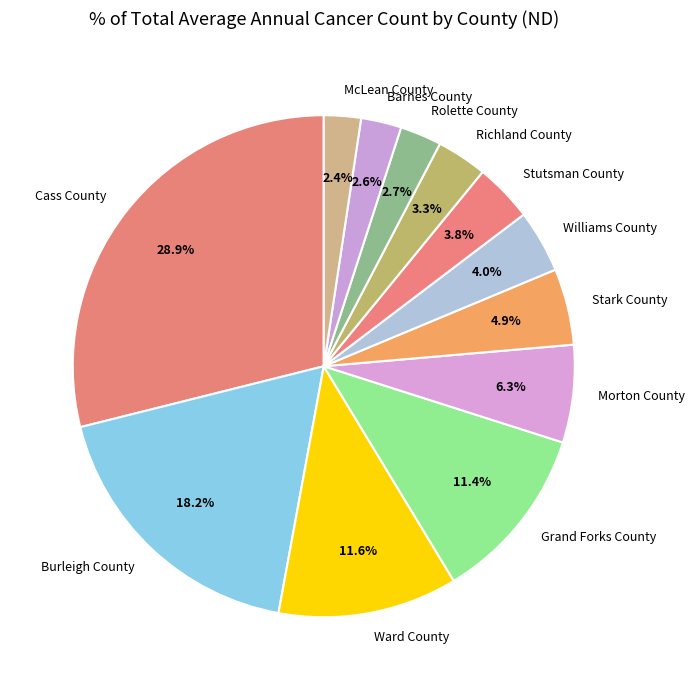

Which category has the biggest portion of the pie?

Cass County